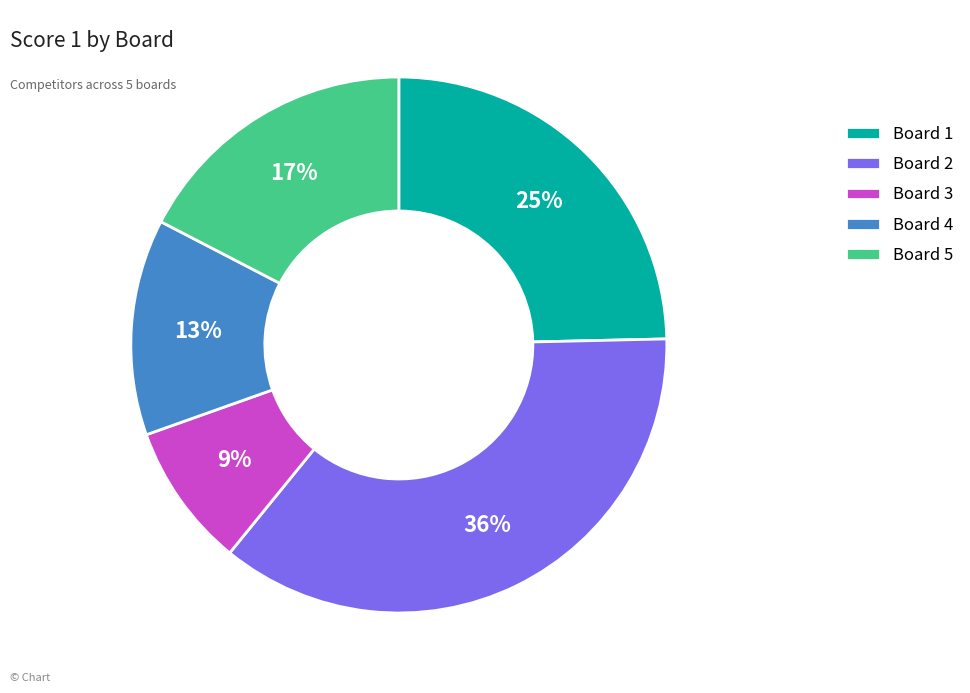

To the nearest percent, what percentage of the pie is Board 3?

9%